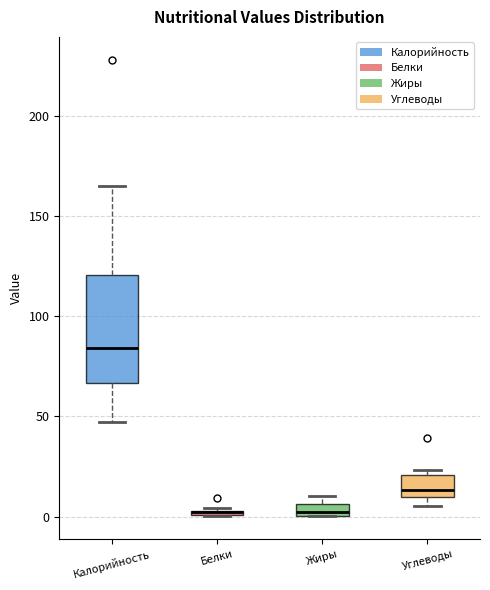

Which box is the tallest, from its lower edge to its upper edge?

Калорийность